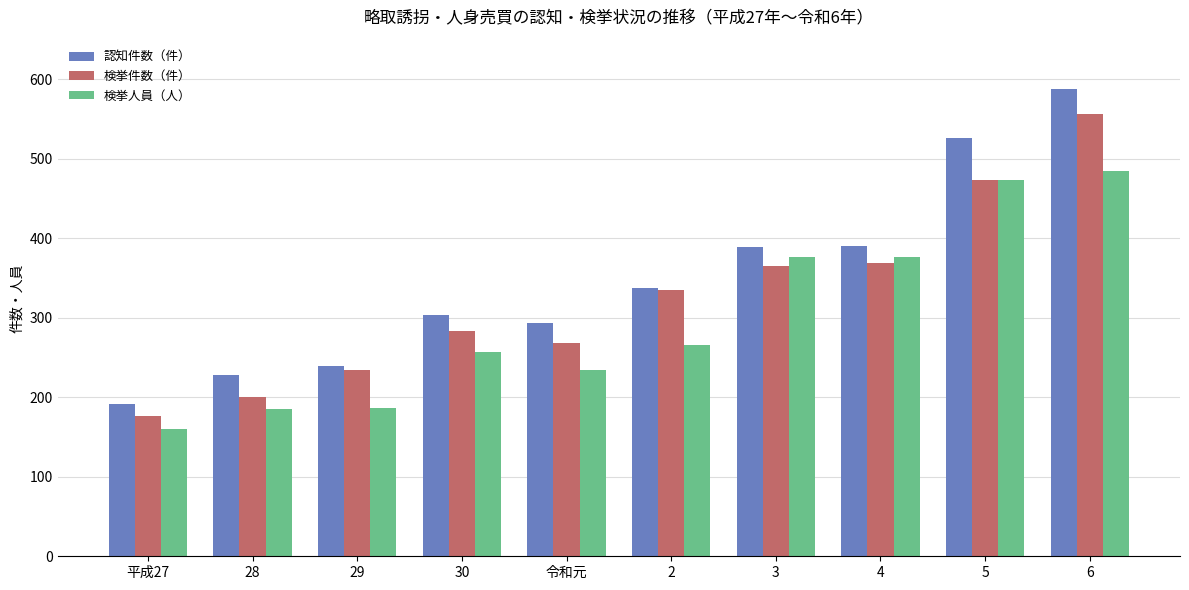

What is the sum of all 検挙件数（件） values?

3260